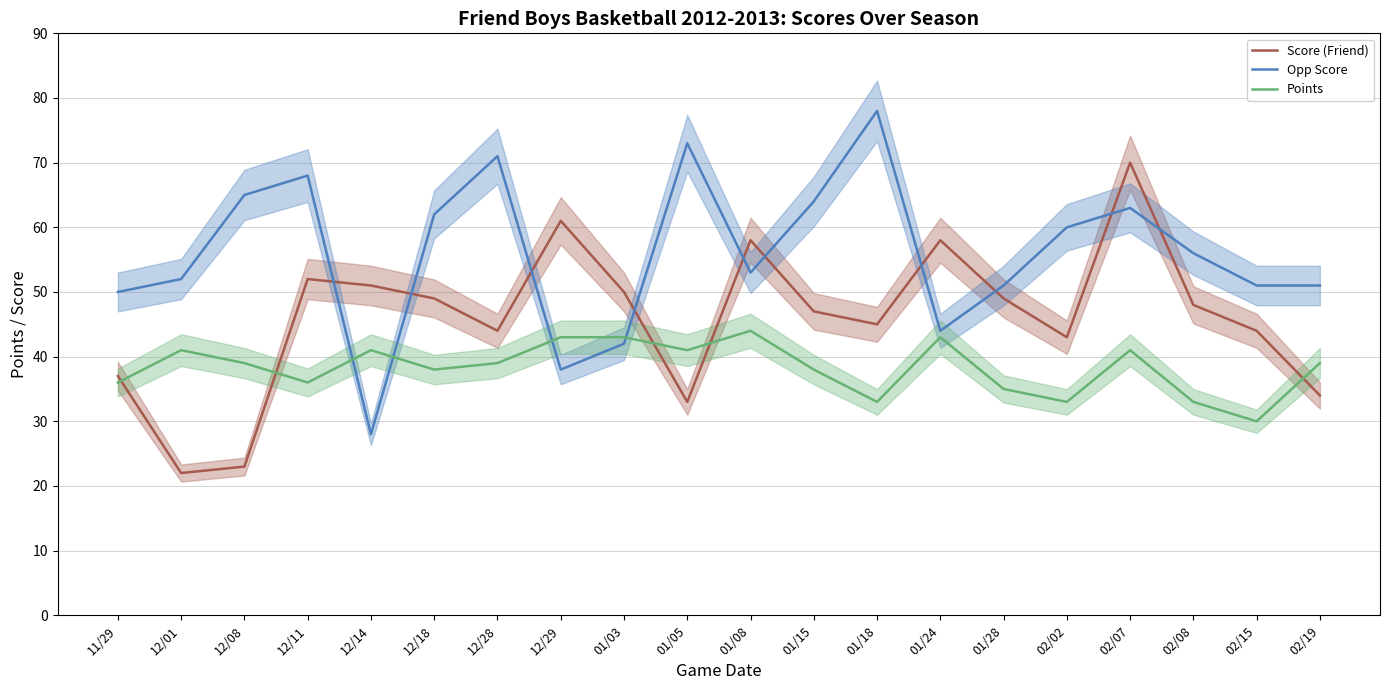

Where do Points and Score (Friend) first cross each other?

11/29 and 12/01